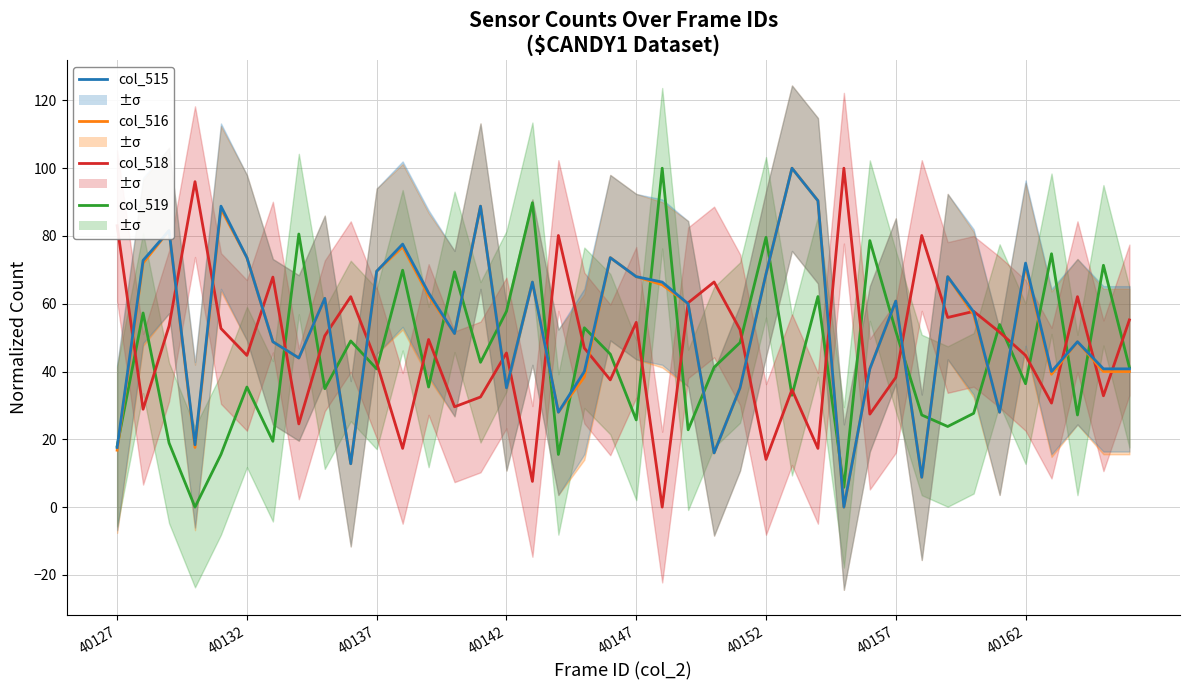

How many interior local peaks does the col_518 series have?

13